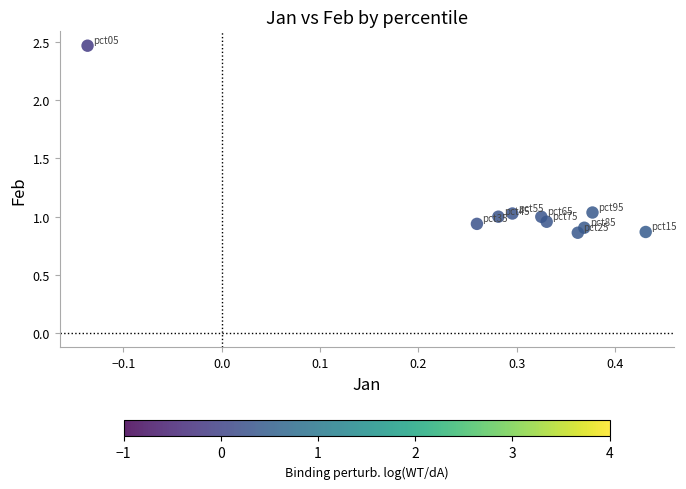

What is the average X value?

0.3